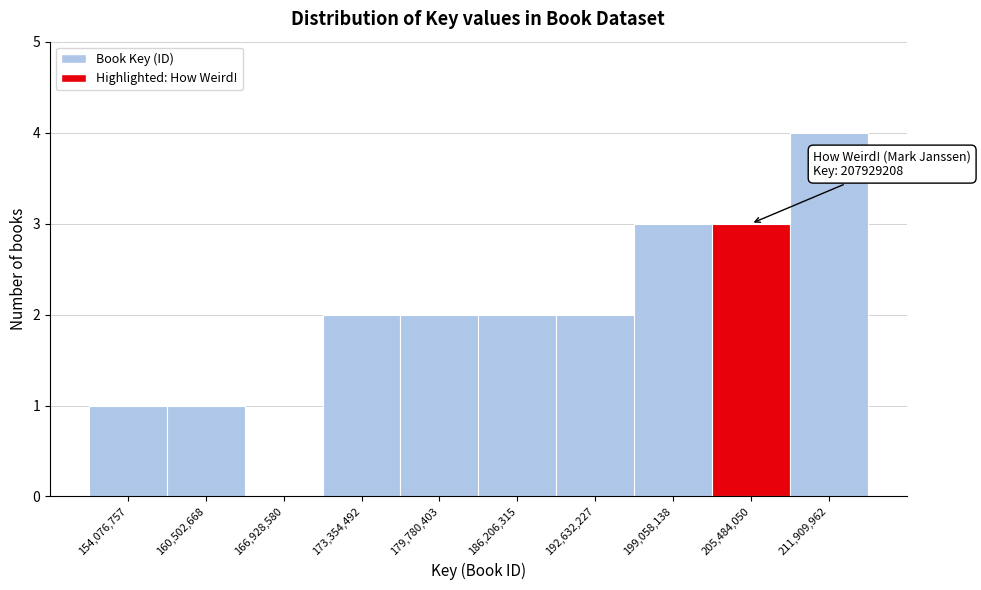

Reading left to right, what are all the values shown in this chart?

154,076,757=1	160,502,668=1	166,928,580=0	173,354,492=2	179,780,403=2	186,206,315=2	192,632,227=2	199,058,138=3	205,484,050=3	211,909,962=4